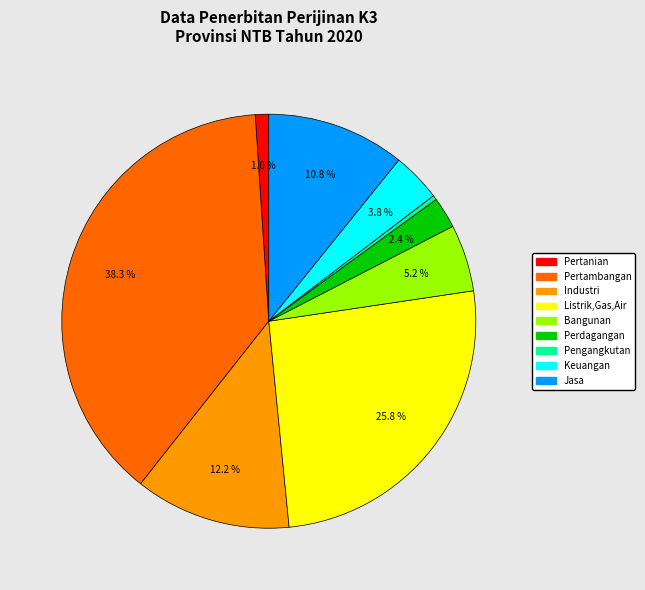

Is there a majority slice in this chart?

No